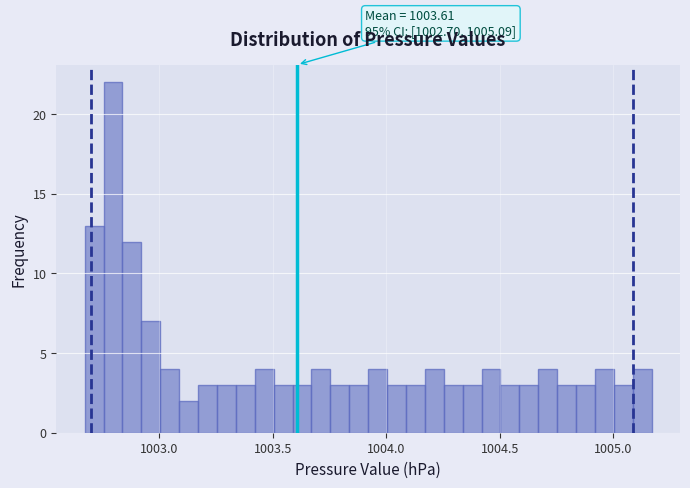

Read against the x-axis, roughly where is the centre of the tallest bar?

1002.80